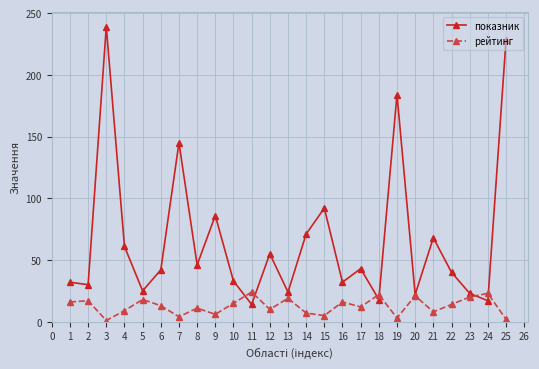

The value of рейтинг at 13 is 19. True or false?

True